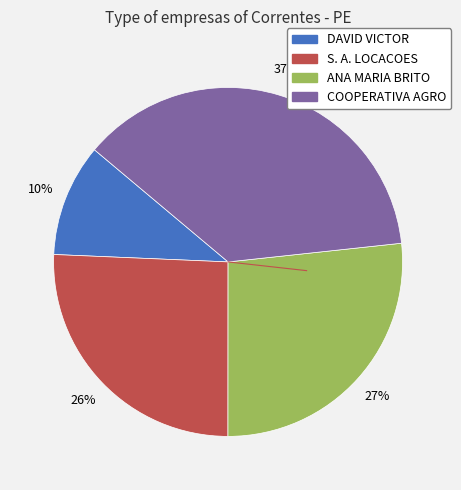

To the nearest percent, what is the average slice percentage?

25%